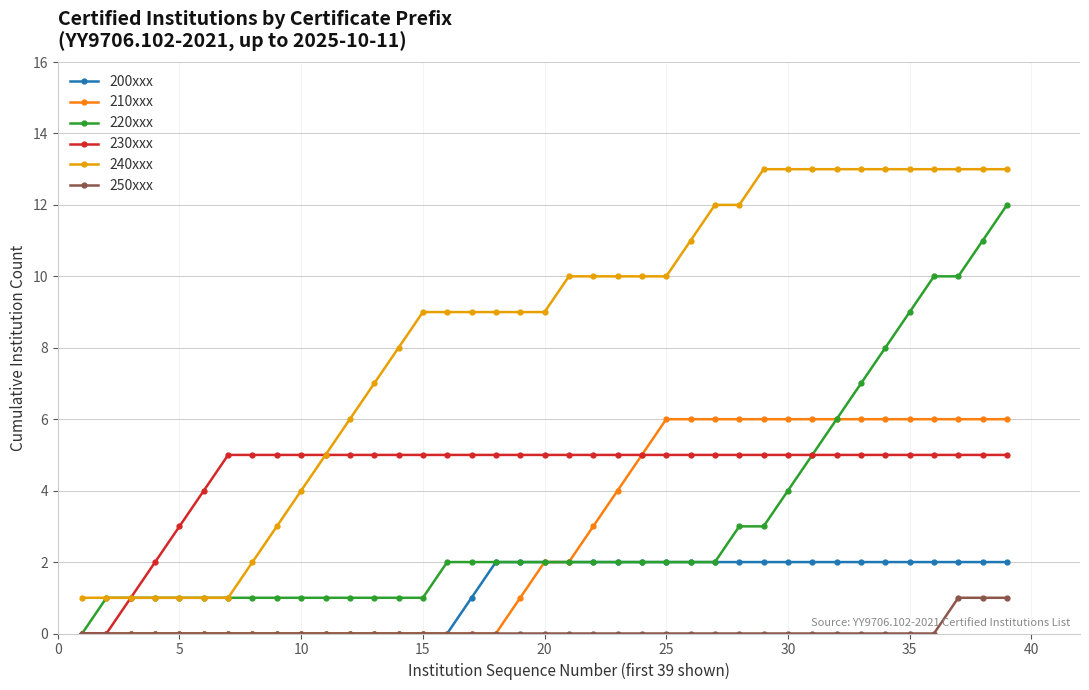

Which series has the largest total across all categories?

240xxx